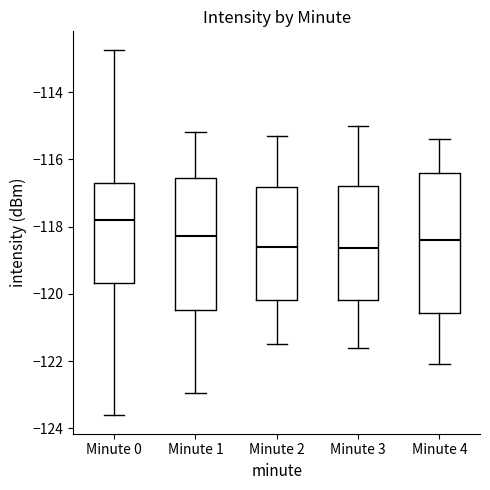

Reading left to right, transcribe this box plot: for each box, give where its median line is, the range the box spans, and where its two whiskers end, as read against the y-axis. The values are not printed on the chart, so give them approximately, as read against the axis.

Minute 0: median -117.8, box -119.6 to -116.6, whiskers -123.6 to -112.8
Minute 1: median -118.2, box -120.4 to -116.6, whiskers -123.0 to -115.2
Minute 2: median -118.6, box -120.2 to -116.8, whiskers -121.4 to -115.2
Minute 3: median -118.6, box -120.2 to -116.8, whiskers -121.6 to -115.0
Minute 4: median -118.4, box -120.6 to -116.4, whiskers -122.0 to -115.4